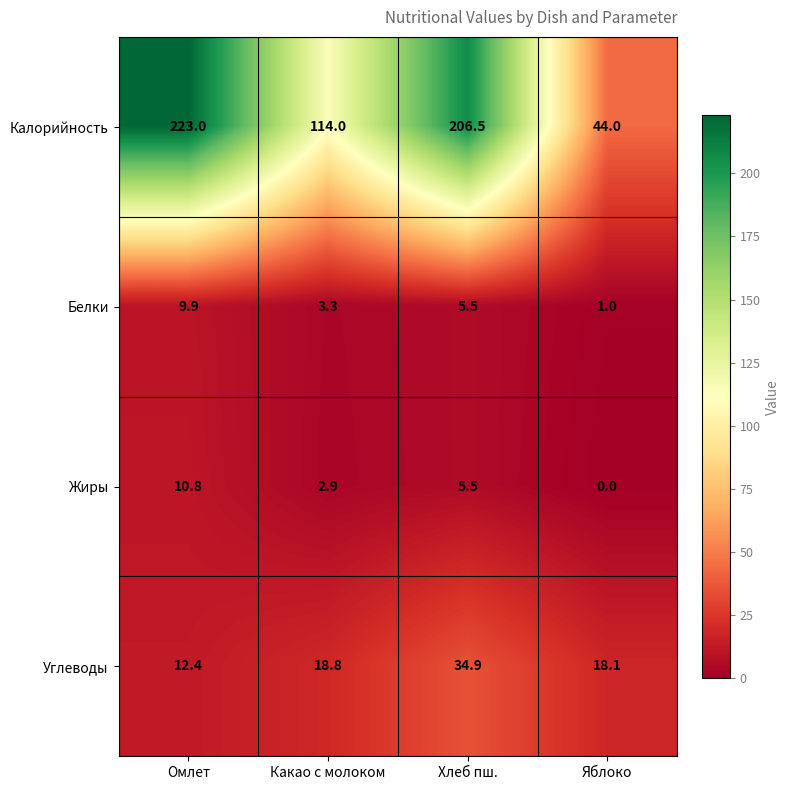

What is the difference between the maximum and second lowest values in the Углеводы series?

16.8